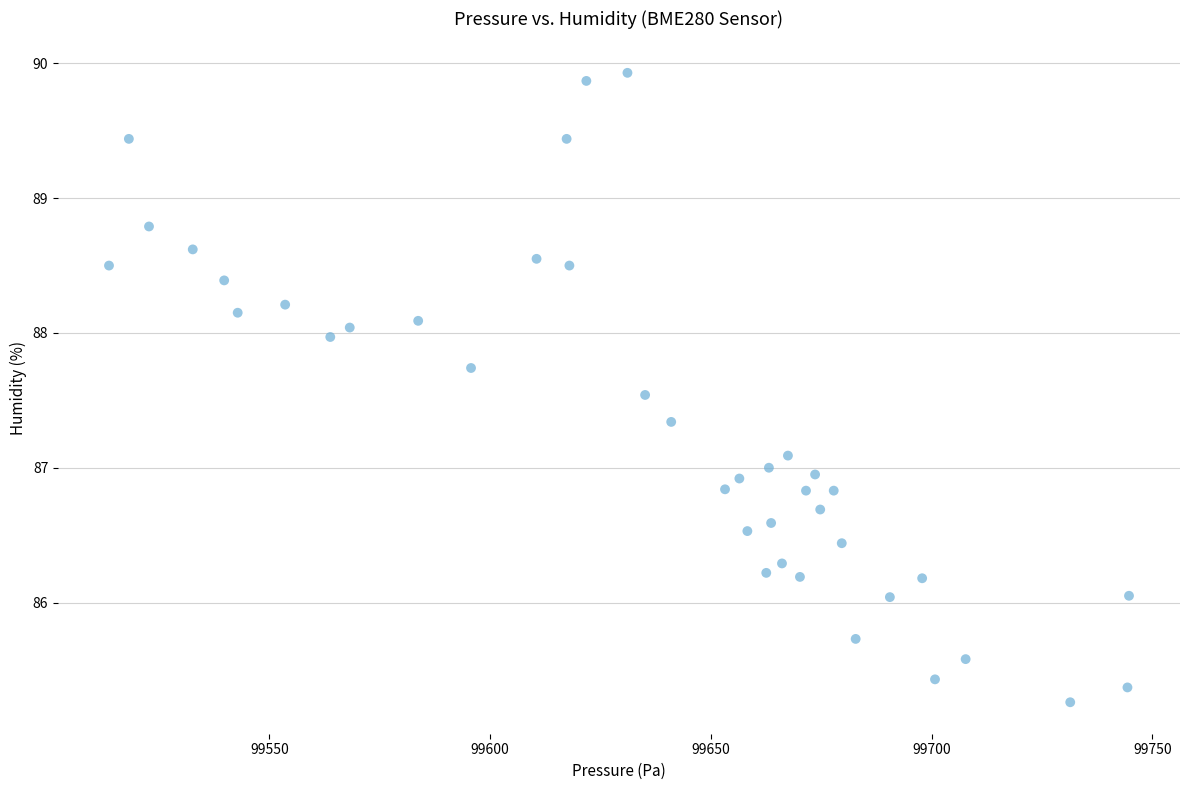

What is the range of X values (max minus min)?

231.0